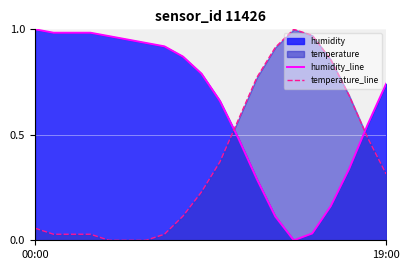

What is the sum of the humidity_line values at 10 and 7?

1.6